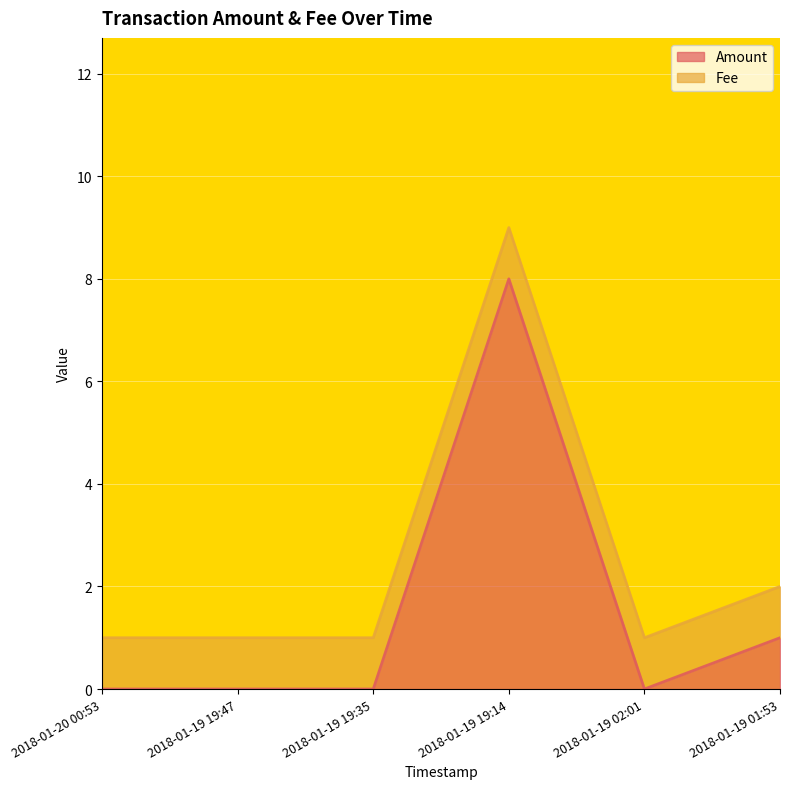

Where is the data nearest to the value 4?

2018-01-19 01:53